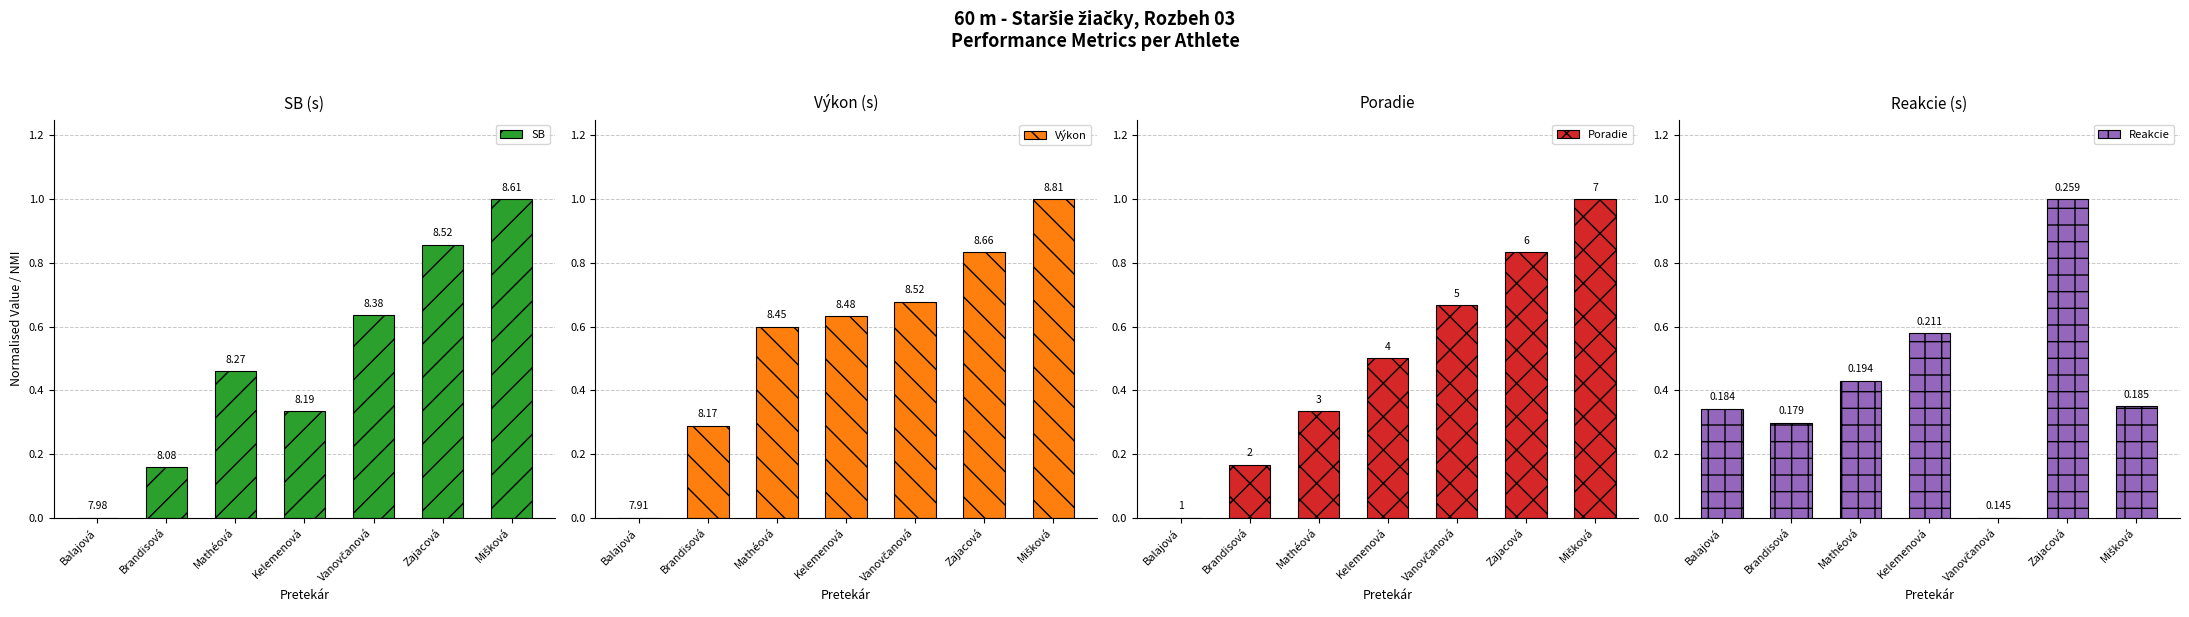

What is the value of the Výkon bar at the 3rd from the left?

0.6